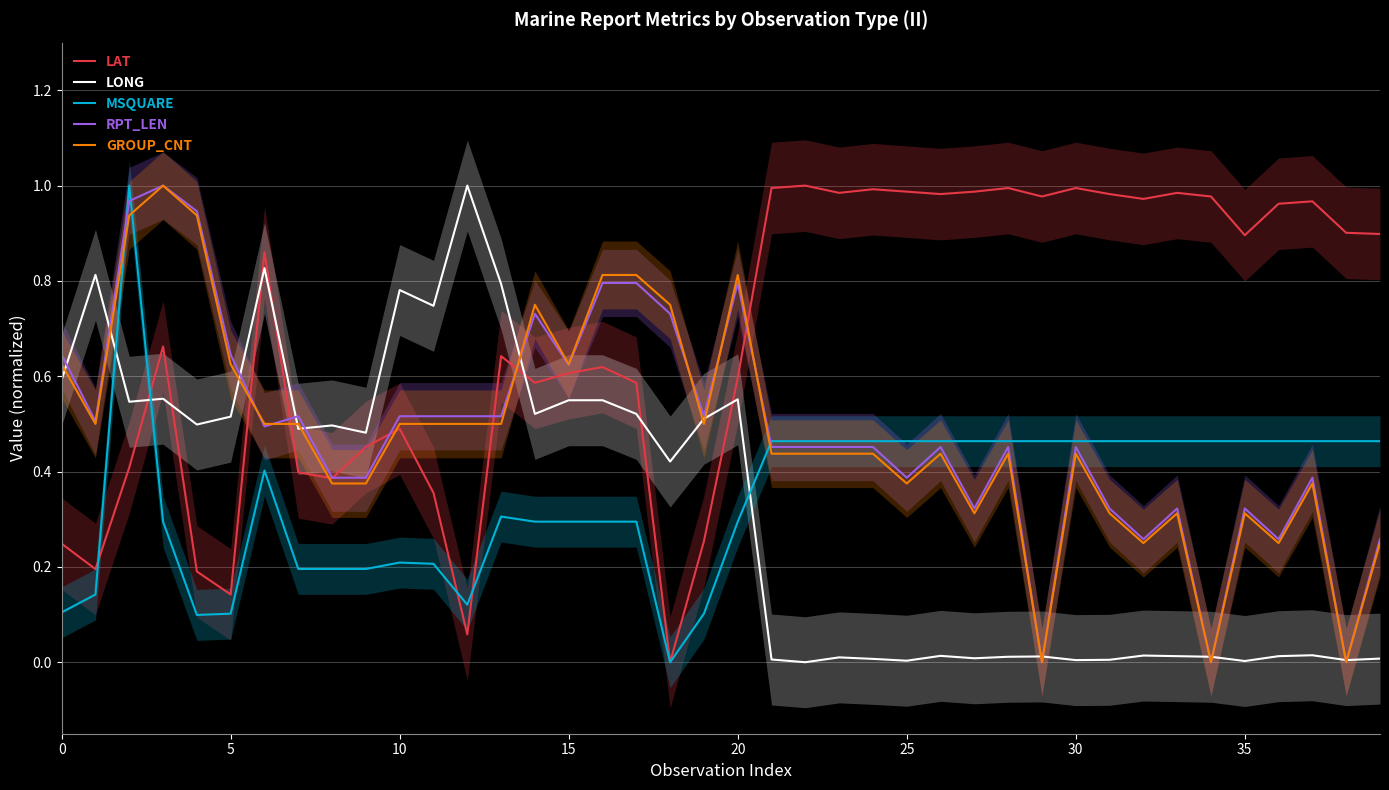

Read the LONG value at 15.

0.5